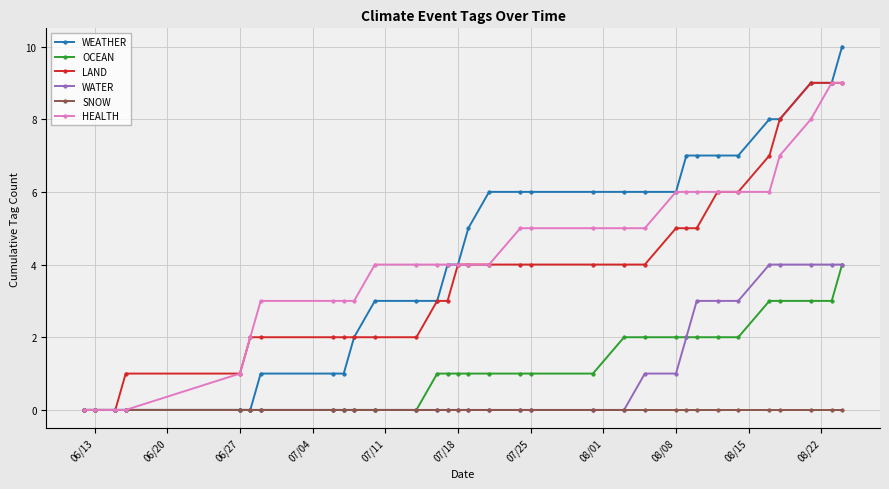

Which series has the widest spread of values?

WEATHER